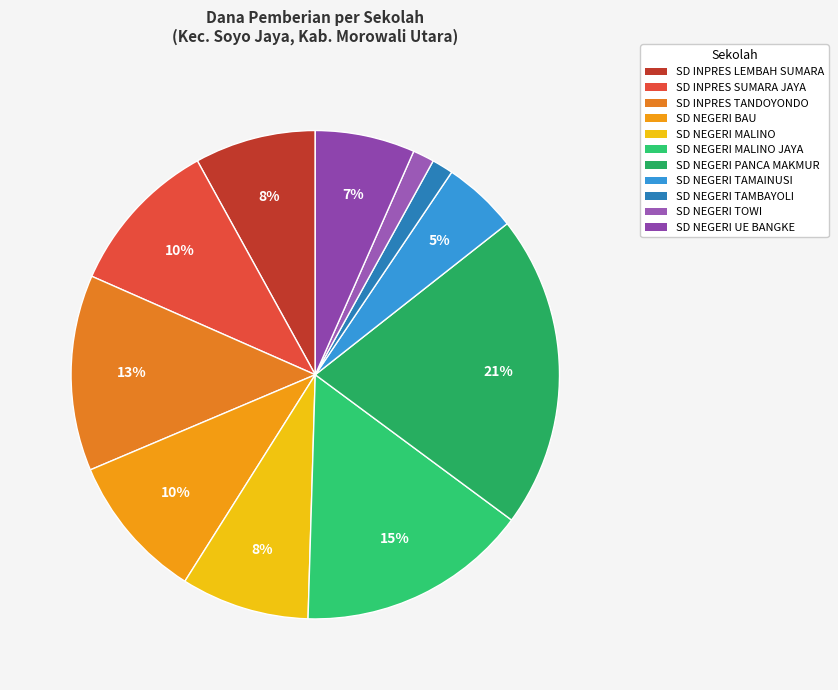

How many segments does this pie chart have?

11